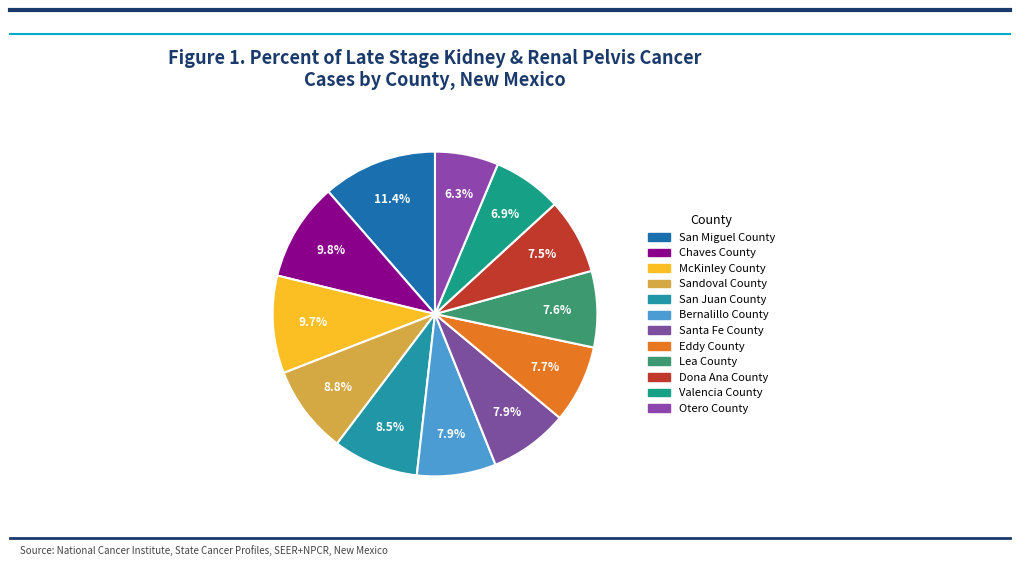

Which slice is the smallest?

Otero County